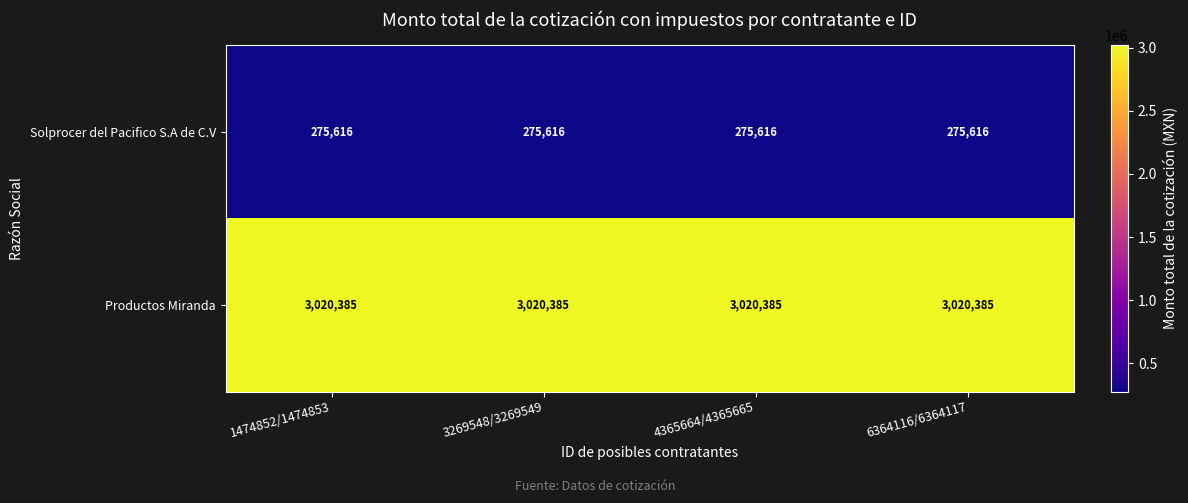

At how many categories does at least one series exceed 468789?

4